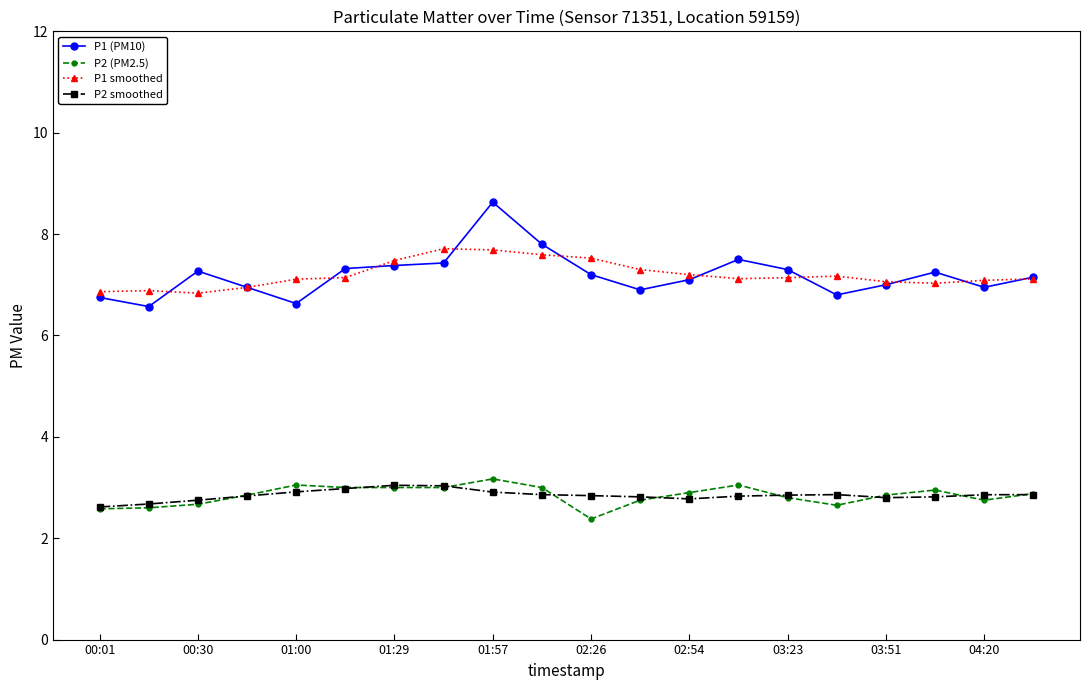

True or false: P2 (PM2.5) has more than 2 points higher than both neighbors.

True